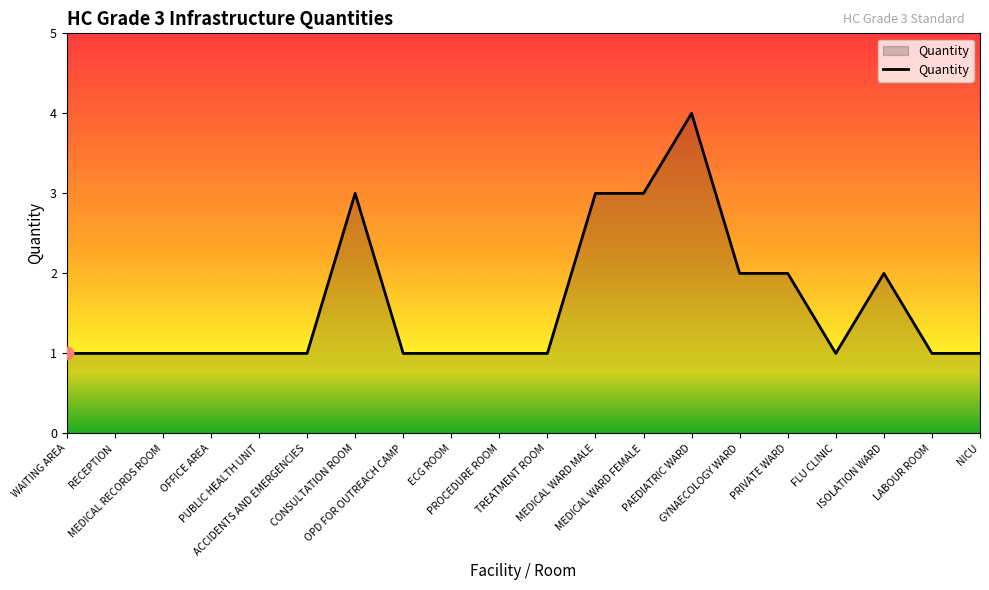

Which has a higher value, GYNAECOLOGY WARD or MEDICAL RECORDS ROOM?

GYNAECOLOGY WARD